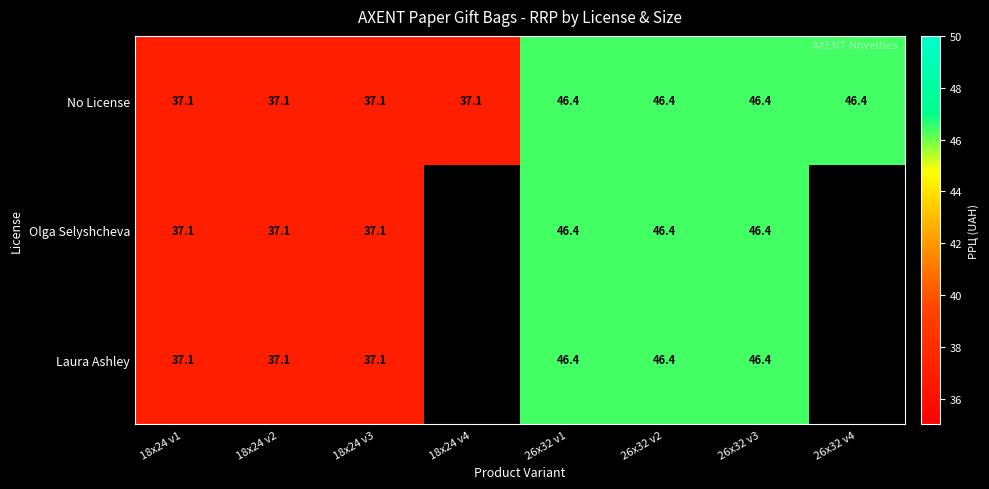

What is the difference between the second highest and second lowest values in the No License series?

9.3